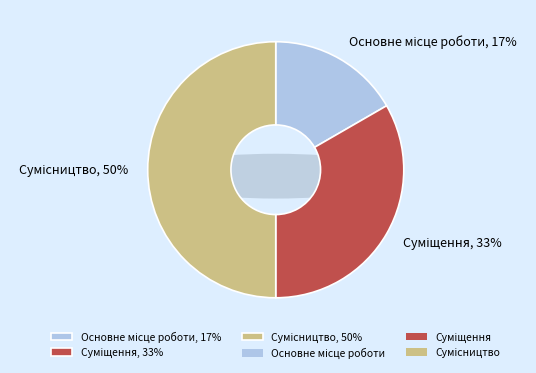

The Суміщення slice represents 39% of the pie. True or false?

False